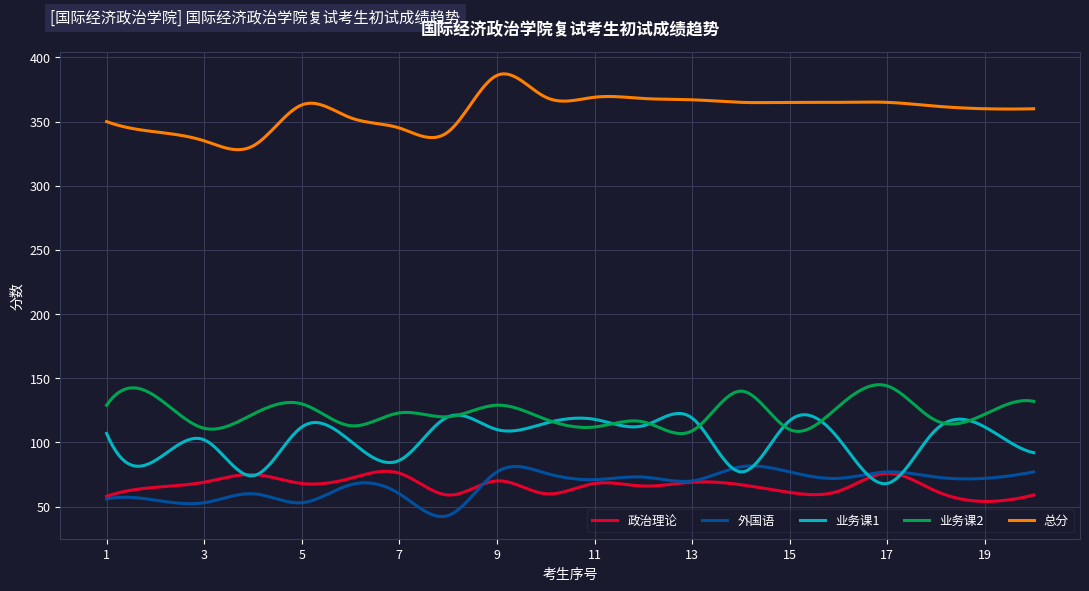

Which series has the largest total across all categories?

总分